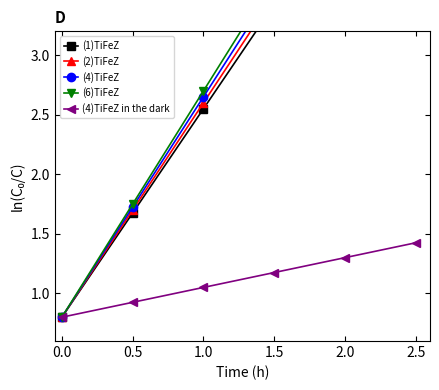

What is the difference between the second highest and second lowest values in the (4)TiFeZ series?

2.8